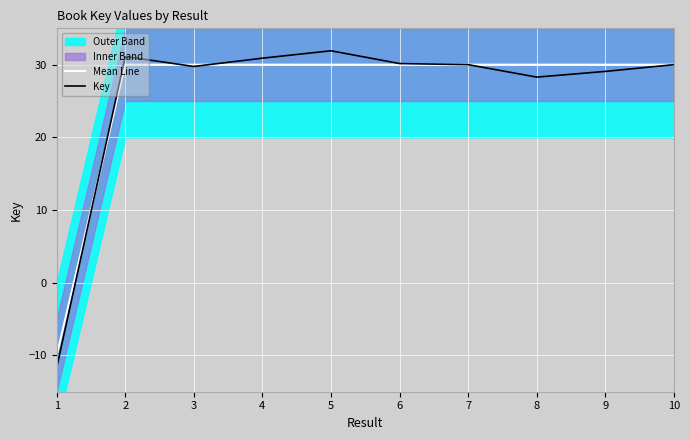

Reading right to left, what are all the values shown in this chart?

Mean Line: 10=30.0	9=30.0	8=30.0	7=30.0	6=30.0	5=30.0	4=30.0	3=30.0	2=30.0	1=-10.0
Key: 10=30.0	9=29.1	8=28.3	7=30.0	6=30.2	5=31.9	4=30.9	3=29.8	2=31.1	1=-11.7